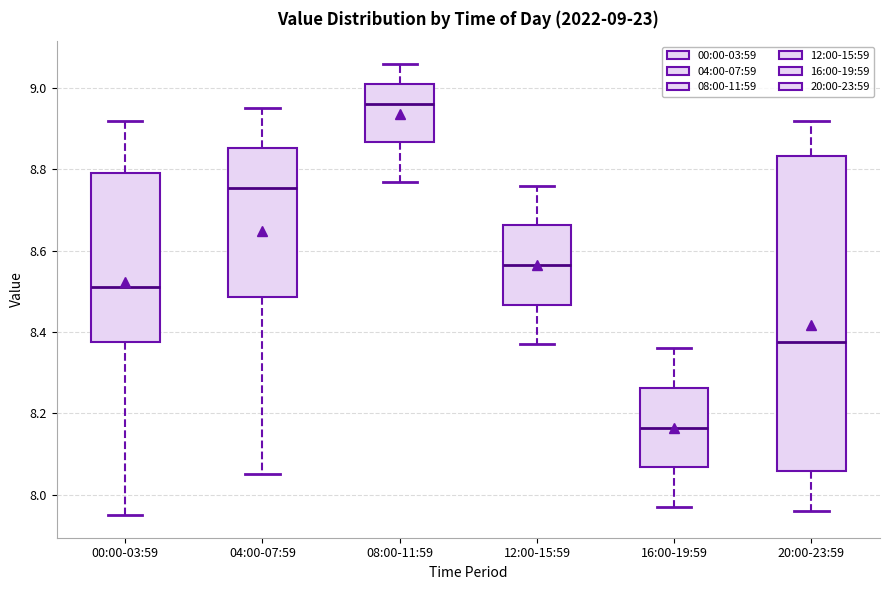

Which box has the lowest median line?

16:00-19:59